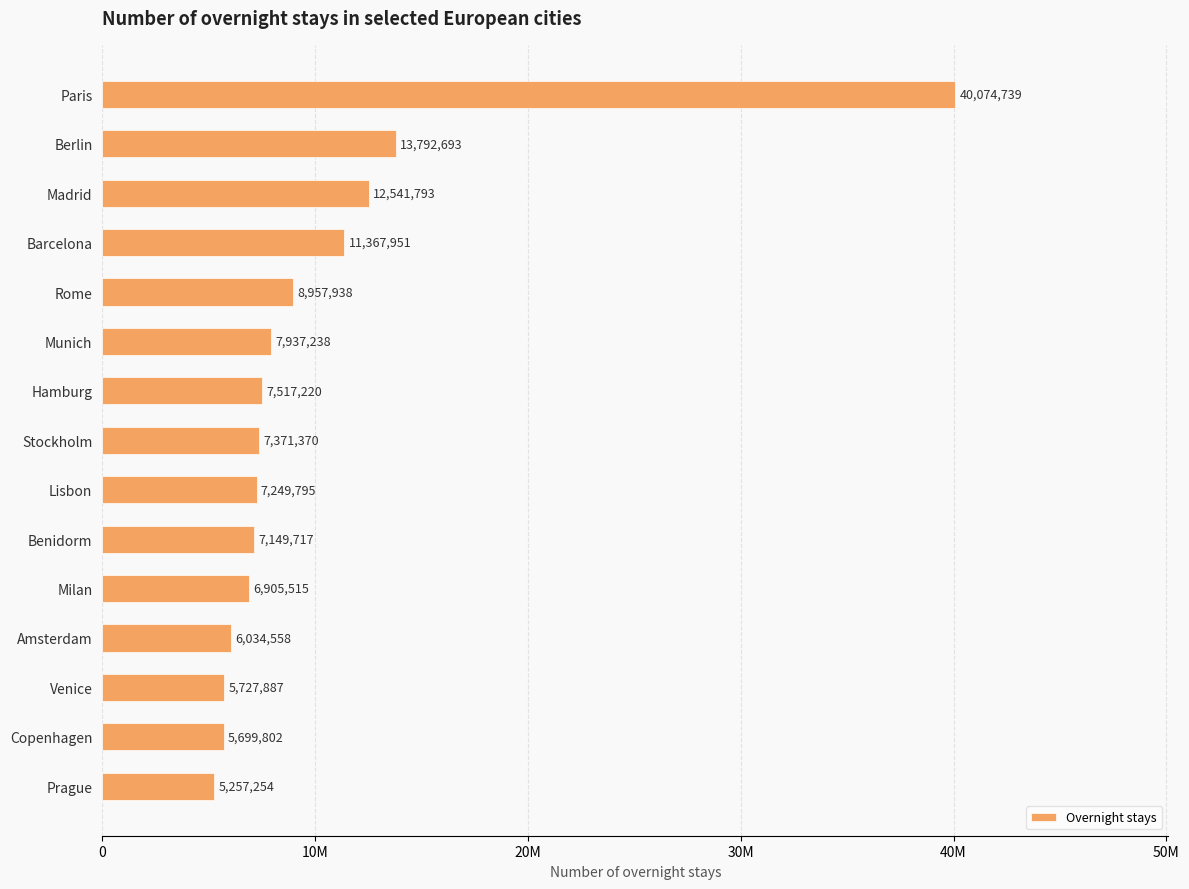

What is the greatest value displayed?

40074739